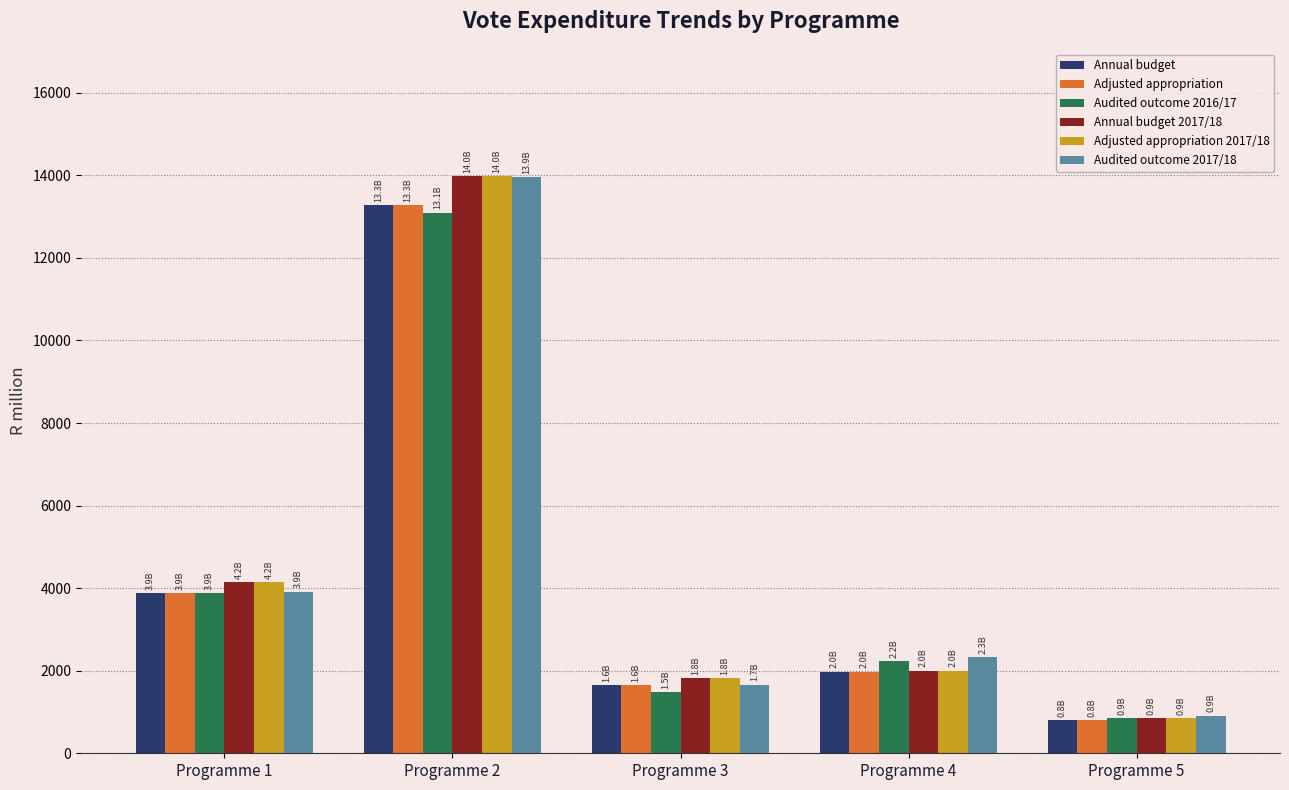

At which category does the chart reach its minimum across all series?

Programme 5